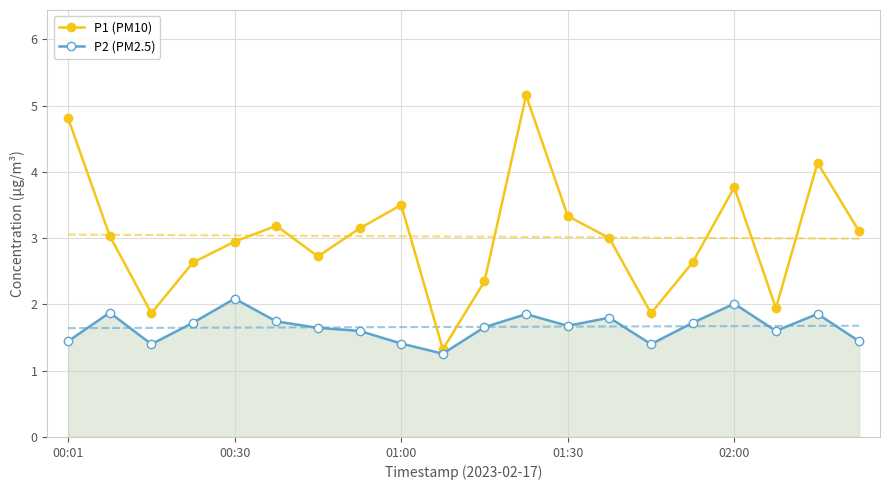

What is the average value of the P2 (PM2.5) series?

1.7